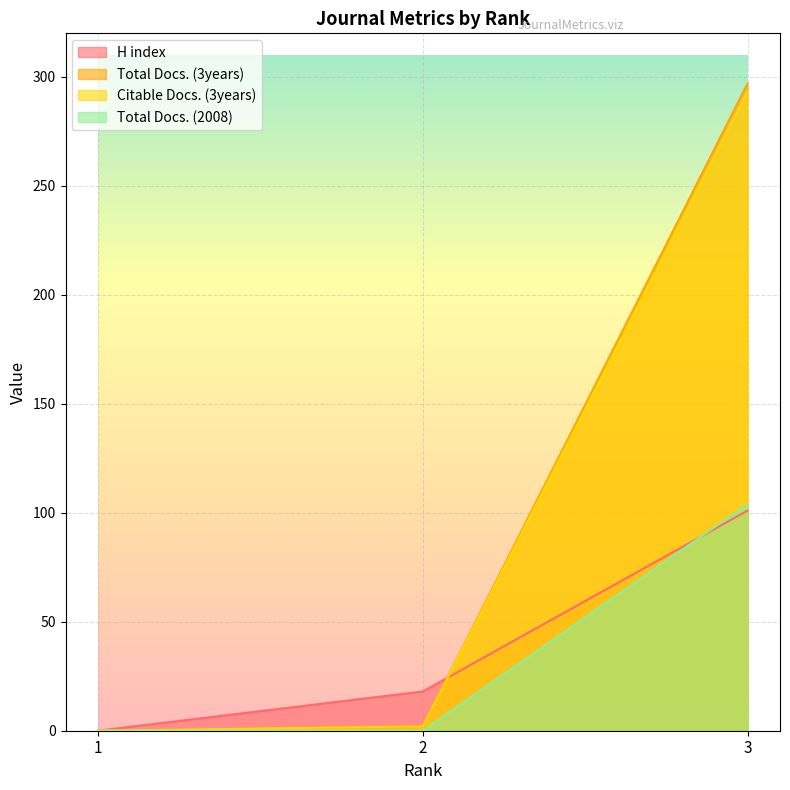

Where is Citable Docs. (3years) nearest to the value 146?

2